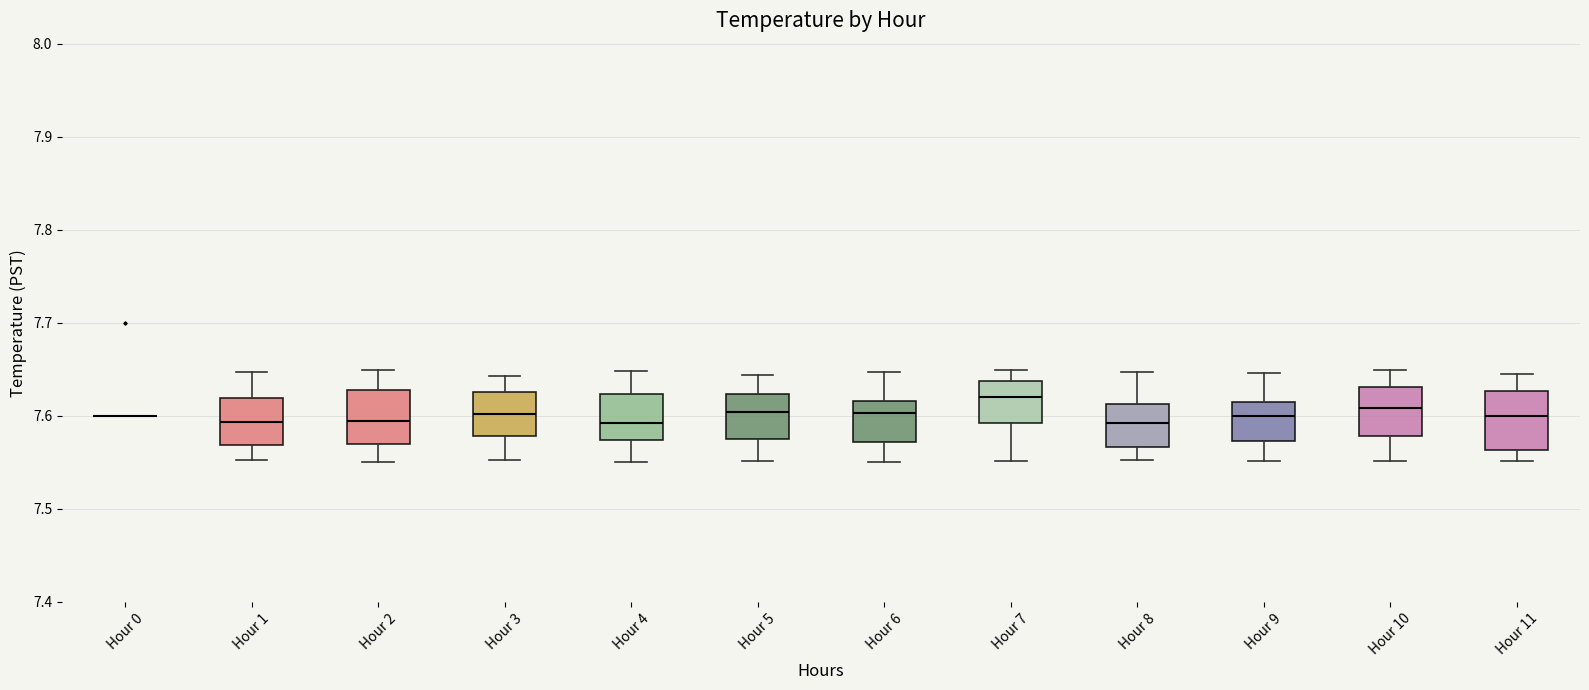

Reading left to right, read every box against the y-axis: the position of its median line, the range the box covers, and the ends of its whiskers. The values are not printed on the chart, so give them approximately, as read against the axis.

Hour 0: box collapsed to a line at 7.60, whiskers 7.60 to 7.60
Hour 1: median 7.59, box 7.57 to 7.62, whiskers 7.55 to 7.65
Hour 2: median 7.59, box 7.57 to 7.63, whiskers 7.55 to 7.65
Hour 3: median 7.60, box 7.58 to 7.63, whiskers 7.55 to 7.64
Hour 4: median 7.59, box 7.57 to 7.62, whiskers 7.55 to 7.65
Hour 5: median 7.60, box 7.58 to 7.62, whiskers 7.55 to 7.64
Hour 6: median 7.60, box 7.57 to 7.62, whiskers 7.55 to 7.65
Hour 7: median 7.62, box 7.59 to 7.64, whiskers 7.55 to 7.65
Hour 8: median 7.59, box 7.57 to 7.61, whiskers 7.55 to 7.65
Hour 9: median 7.60, box 7.57 to 7.61, whiskers 7.55 to 7.65
Hour 10: median 7.61, box 7.58 to 7.63, whiskers 7.55 to 7.65
Hour 11: median 7.60, box 7.56 to 7.63, whiskers 7.55 to 7.65